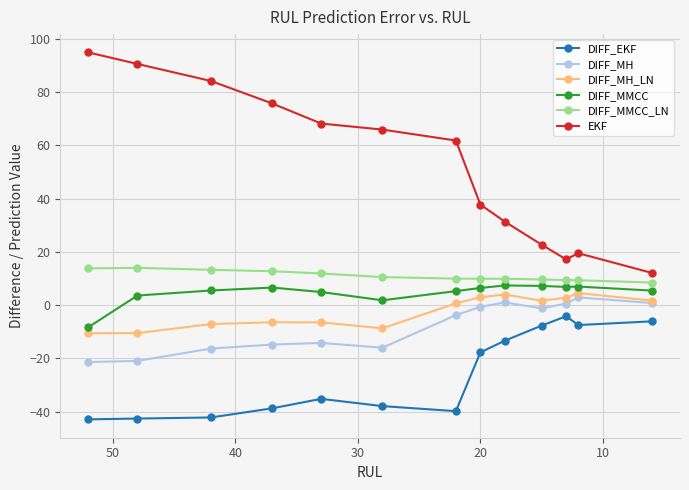

What is the maximum value for DIFF_MMCC_LN?

14.0